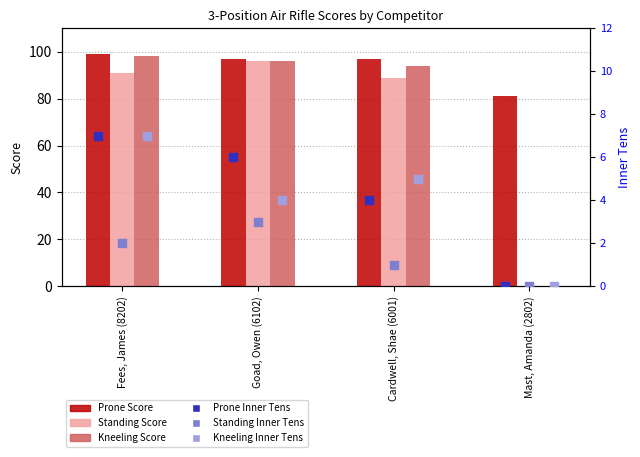

Which series has the largest total across all categories?

Prone Score